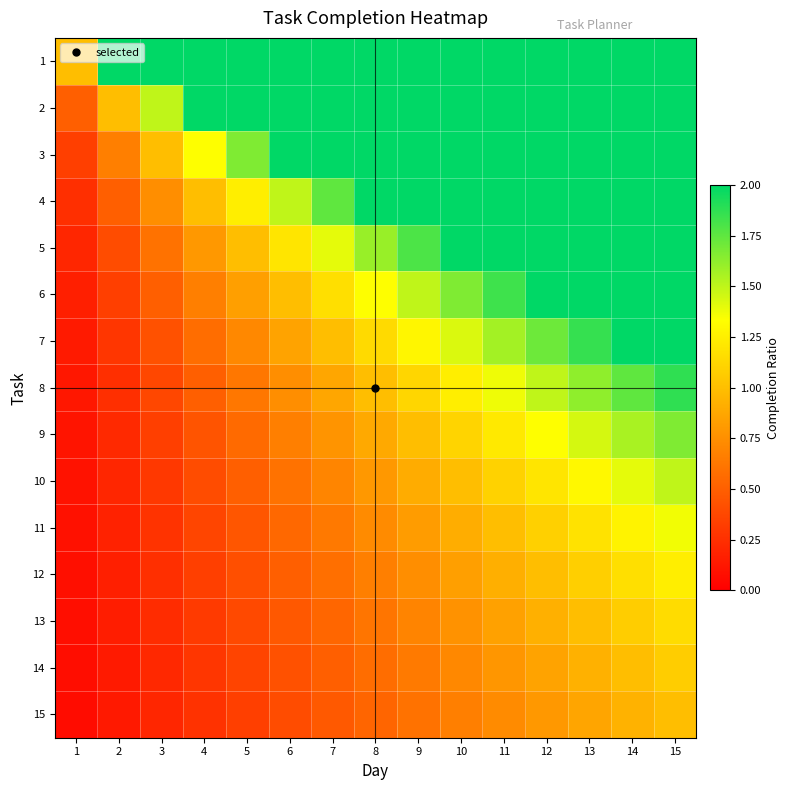

Reading right to left, extract all data points from this chart.

1: 15=2.0	14=2.0	13=2.0	12=2.0	11=2.0	10=2.0	9=2.0	8=2.0	7=2.0	6=2.0	5=2.0	4=2.0	3=2.0	2=2.0	1=1.0
2: 15=2.0	14=2.0	13=2.0	12=2.0	11=2.0	10=2.0	9=2.0	8=2.0	7=2.0	6=2.0	5=2.0	4=2.0	3=1.5	2=1.0	1=0.5
3: 15=2.0	14=2.0	13=2.0	12=2.0	11=2.0	10=2.0	9=2.0	8=2.0	7=2.0	6=2.0	5=1.7	4=1.3	3=1.0	2=0.7	1=0.3
4: 15=2.0	14=2.0	13=2.0	12=2.0	11=2.0	10=2.0	9=2.0	8=2.0	7=1.7	6=1.5	5=1.2	4=1.0	3=0.7	2=0.5	1=0.2
5: 15=2.0	14=2.0	13=2.0	12=2.0	11=2.0	10=2.0	9=1.8	8=1.6	7=1.4	6=1.2	5=1.0	4=0.8	3=0.6	2=0.4	1=0.2
6: 15=2.0	14=2.0	13=2.0	12=2.0	11=1.8	10=1.7	9=1.5	8=1.3	7=1.2	6=1.0	5=0.8	4=0.7	3=0.5	2=0.3	1=0.2
7: 15=2.0	14=2.0	13=1.9	12=1.7	11=1.6	10=1.4	9=1.3	8=1.1	7=1.0	6=0.9	5=0.7	4=0.6	3=0.4	2=0.3	1=0.1
8: 15=1.9	14=1.7	13=1.6	12=1.5	11=1.4	10=1.2	9=1.1	8=1.0	7=0.9	6=0.7	5=0.6	4=0.5	3=0.4	2=0.2	1=0.1
9: 15=1.7	14=1.6	13=1.4	12=1.3	11=1.2	10=1.1	9=1.0	8=0.9	7=0.8	6=0.7	5=0.6	4=0.4	3=0.3	2=0.2	1=0.1
10: 15=1.5	14=1.4	13=1.3	12=1.2	11=1.1	10=1.0	9=0.9	8=0.8	7=0.7	6=0.6	5=0.5	4=0.4	3=0.3	2=0.2	1=0.1
11: 15=1.4	14=1.3	13=1.2	12=1.1	11=1.0	10=0.9	9=0.8	8=0.7	7=0.6	6=0.5	5=0.5	4=0.4	3=0.3	2=0.2	1=0.1
12: 15=1.2	14=1.2	13=1.1	12=1.0	11=0.9	10=0.8	9=0.7	8=0.7	7=0.6	6=0.5	5=0.4	4=0.3	3=0.2	2=0.2	1=0.1
13: 15=1.2	14=1.1	13=1.0	12=0.9	11=0.8	10=0.8	9=0.7	8=0.6	7=0.5	6=0.5	5=0.4	4=0.3	3=0.2	2=0.2	1=0.1
14: 15=1.1	14=1.0	13=0.9	12=0.9	11=0.8	10=0.7	9=0.6	8=0.6	7=0.5	6=0.4	5=0.4	4=0.3	3=0.2	2=0.1	1=0.1
15: 15=1.0	14=0.9	13=0.9	12=0.8	11=0.7	10=0.7	9=0.6	8=0.5	7=0.5	6=0.4	5=0.3	4=0.3	3=0.2	2=0.1	1=0.1